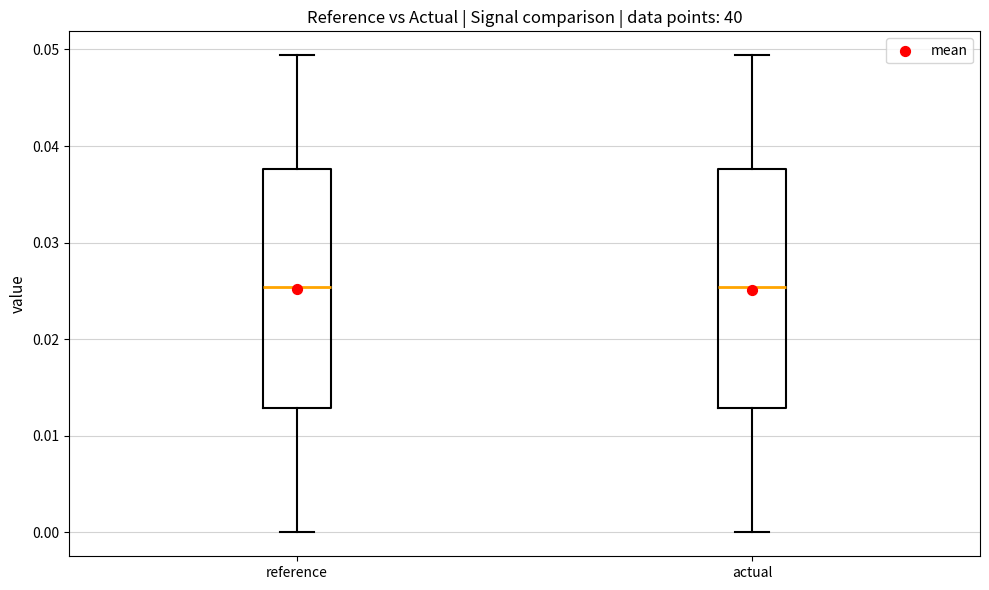

Where does the upper whisker of the box for actual end on the y-axis? The values are not printed on the chart, so give them approximately, as read against the axis.

0.049